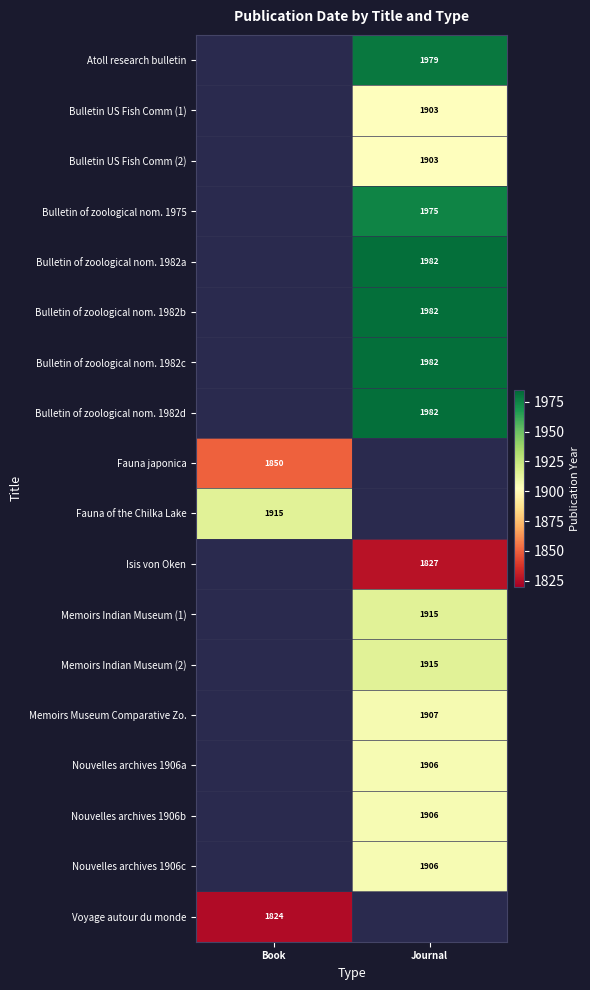

At Journal, list the series in order from smallest to largest.

Isis von Oken, Bulletin US Fish Comm (1), Bulletin US Fish Comm (2), Nouvelles archives 1906a, Nouvelles archives 1906b, Nouvelles archives 1906c, Memoirs Museum Comparative Zo., Memoirs Indian Museum (1), Memoirs Indian Museum (2), Bulletin of zoological nom. 1975, Atoll research bulletin, Bulletin of zoological nom. 1982a, Bulletin of zoological nom. 1982b, Bulletin of zoological nom. 1982c, Bulletin of zoological nom. 1982d, Fauna japonica, Fauna of the Chilka Lake, Voyage autour du monde